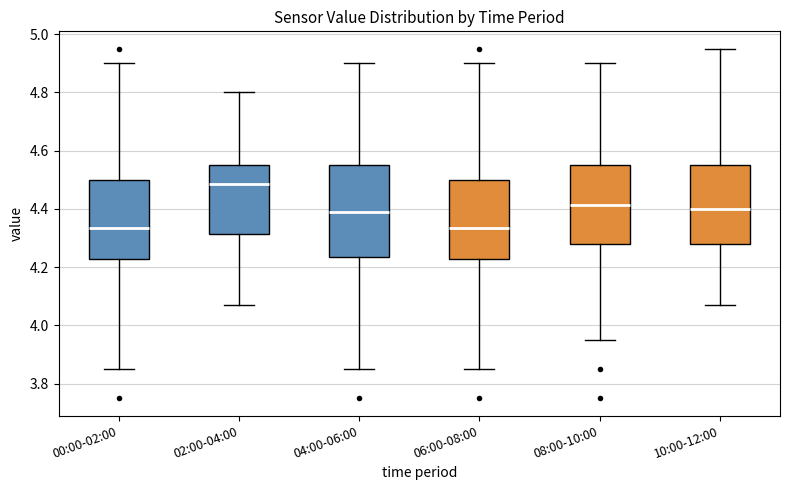

Where does the lower whisker of the box for 08:00-10:00 end on the y-axis? The values are not printed on the chart, so give them approximately, as read against the axis.

3.96